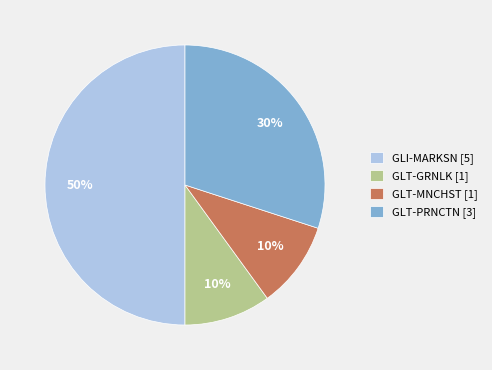

Is it true that GLI-MARKSN is 40% of the pie?

False